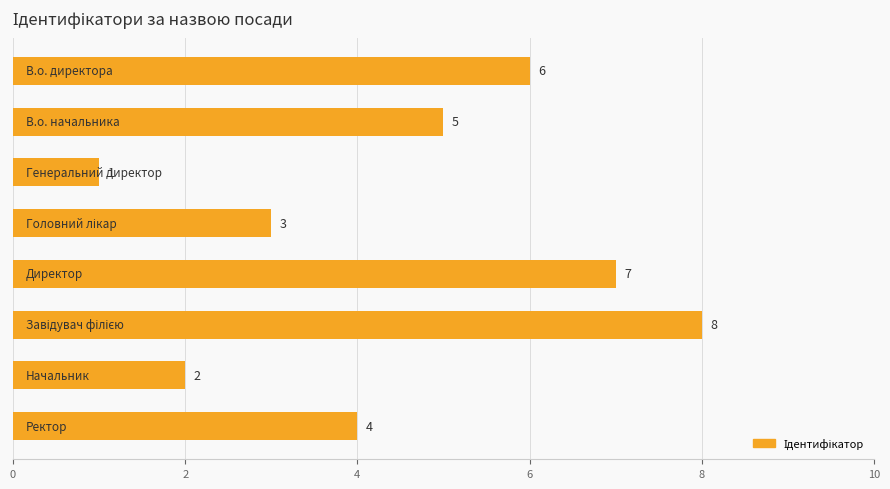

How many values are below 5?

4